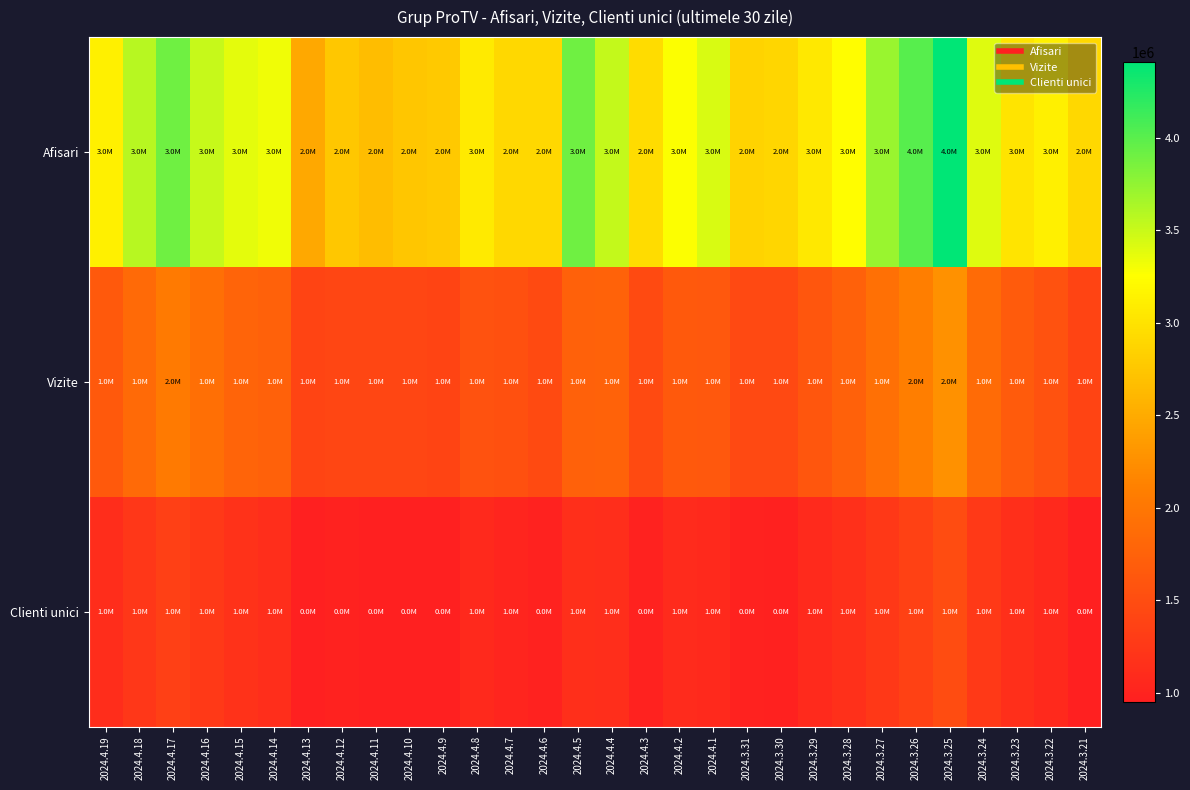

Which series has the widest spread of values?

Afisari